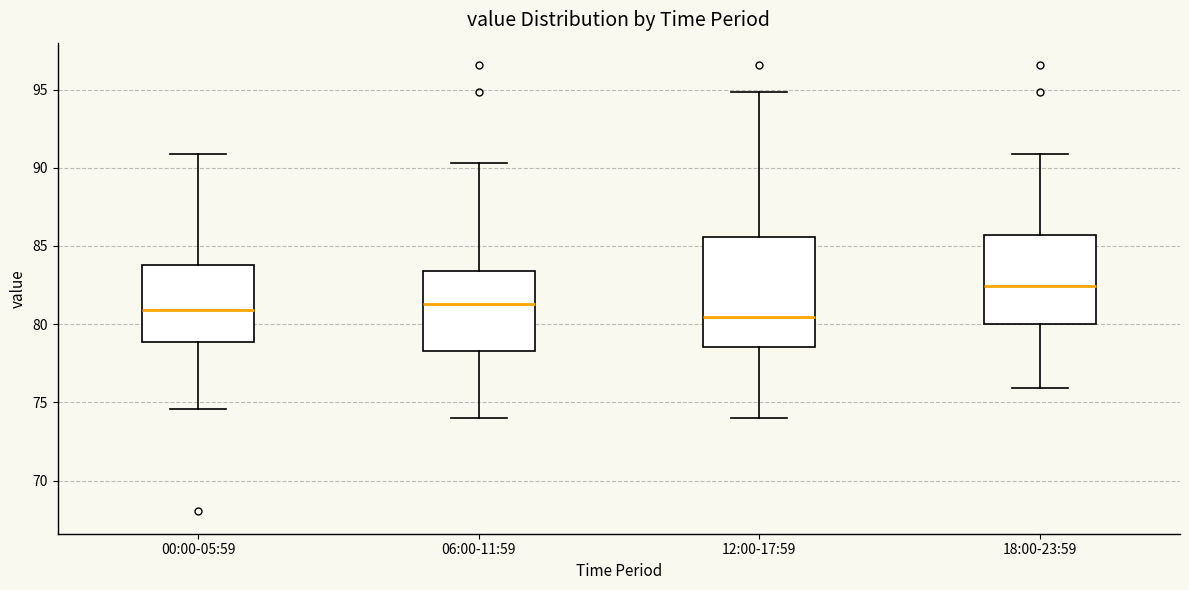

Comparing the boxes themselves (not the whiskers), which one is the tallest?

12:00-17:59